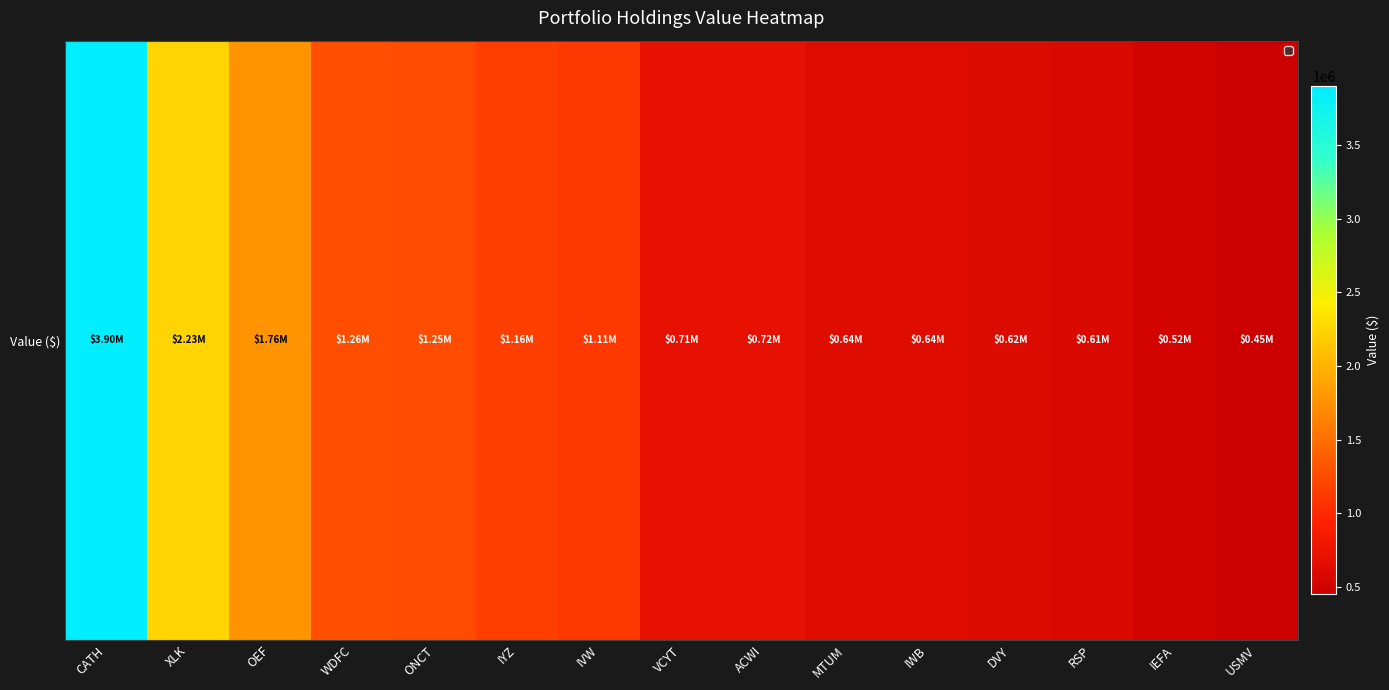

How many data points are less than 717000?

7